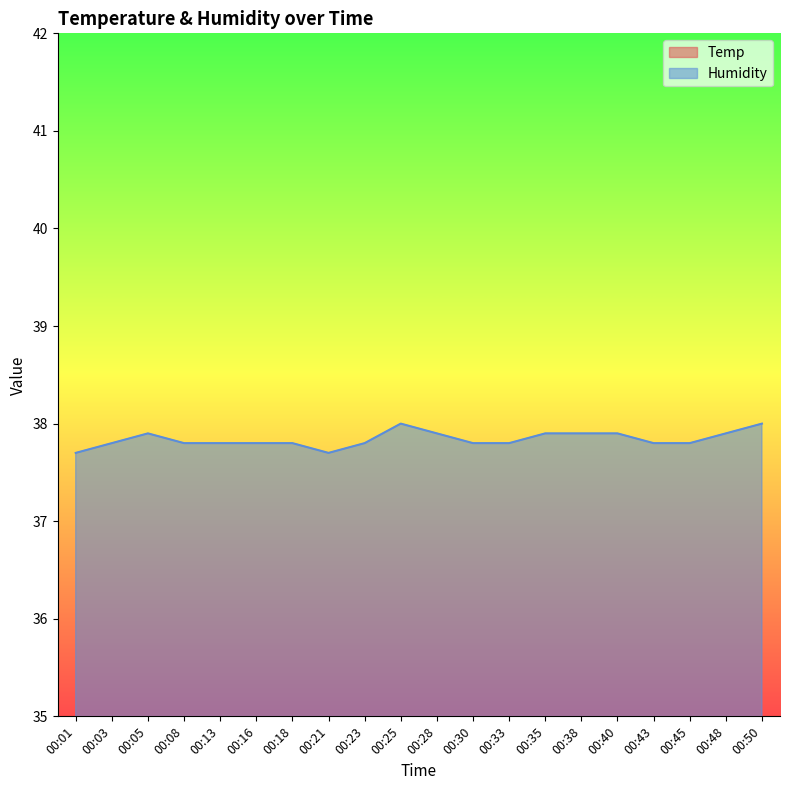

At which category does Humidity reach its first local peak?

00:05